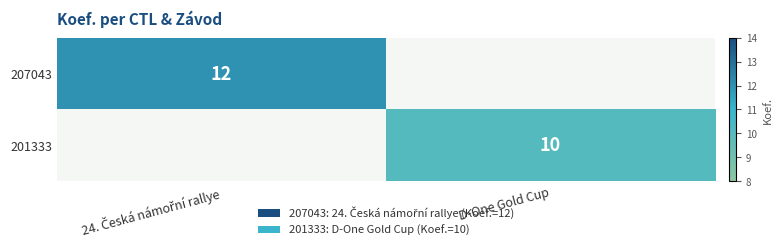

True or false: 201333 has a value of 7 at D-One Gold Cup.

False